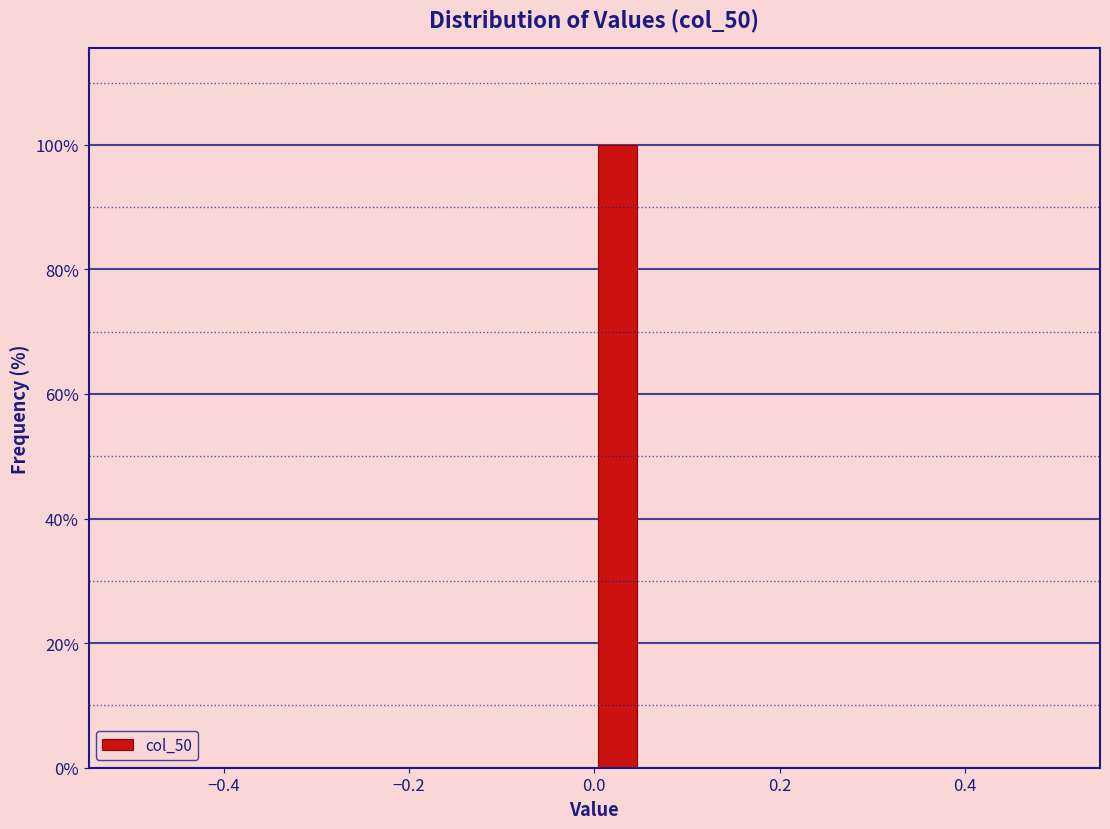

Around what value on the x-axis is the tallest bar? Give the approximate position of its centre, as read against the axis.

0.02